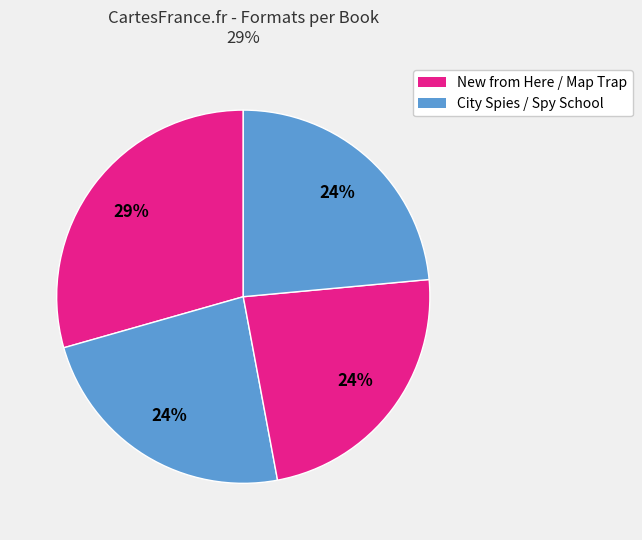

How many segments does this pie chart have?

4